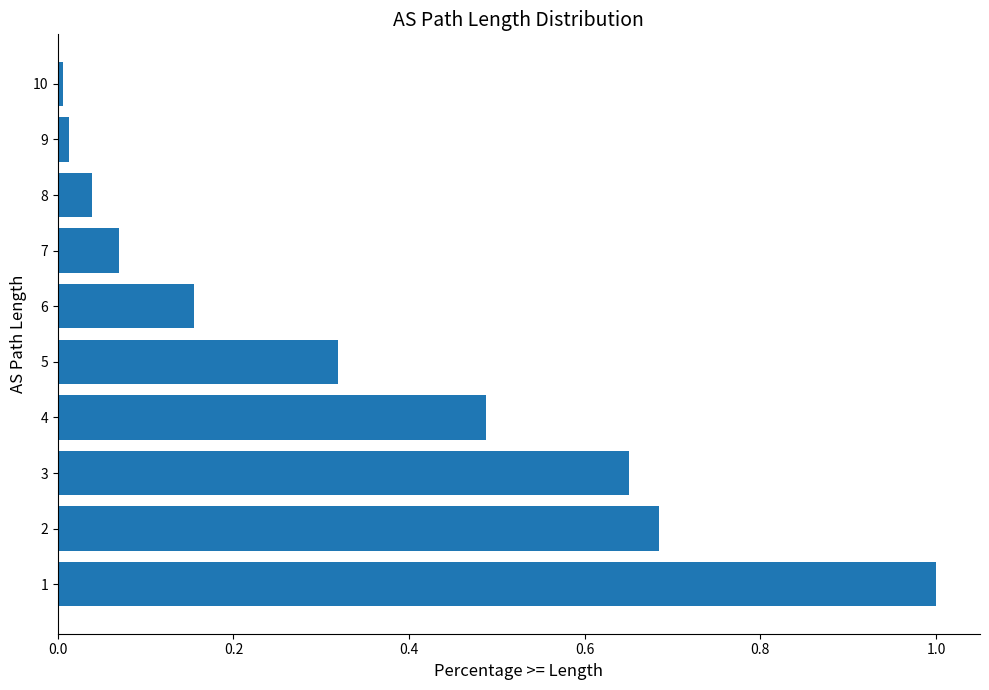

Are the bars grouped side by side (vs. stacked)?

No